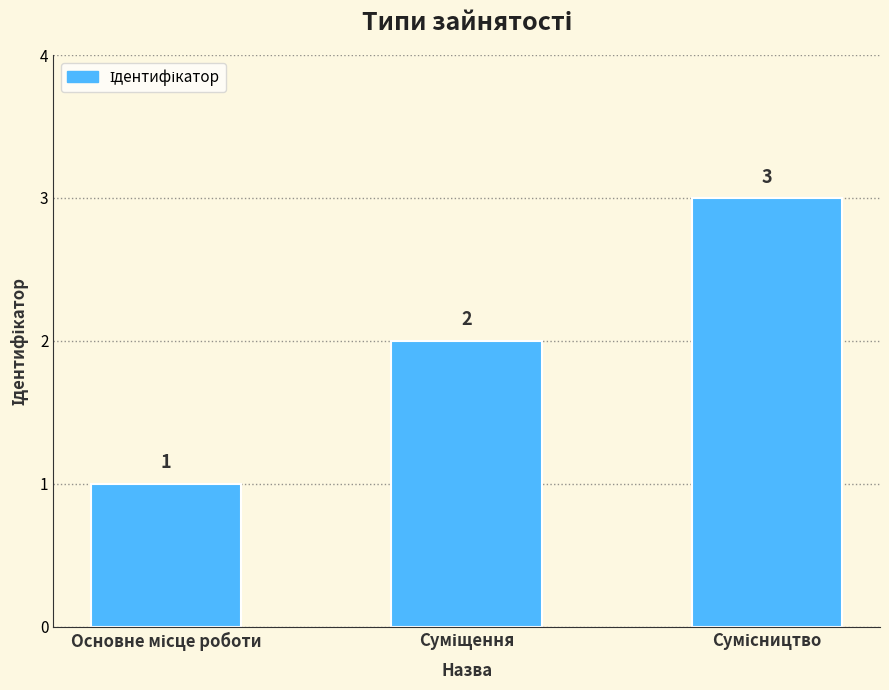

How many values are between 1 and 3?

3